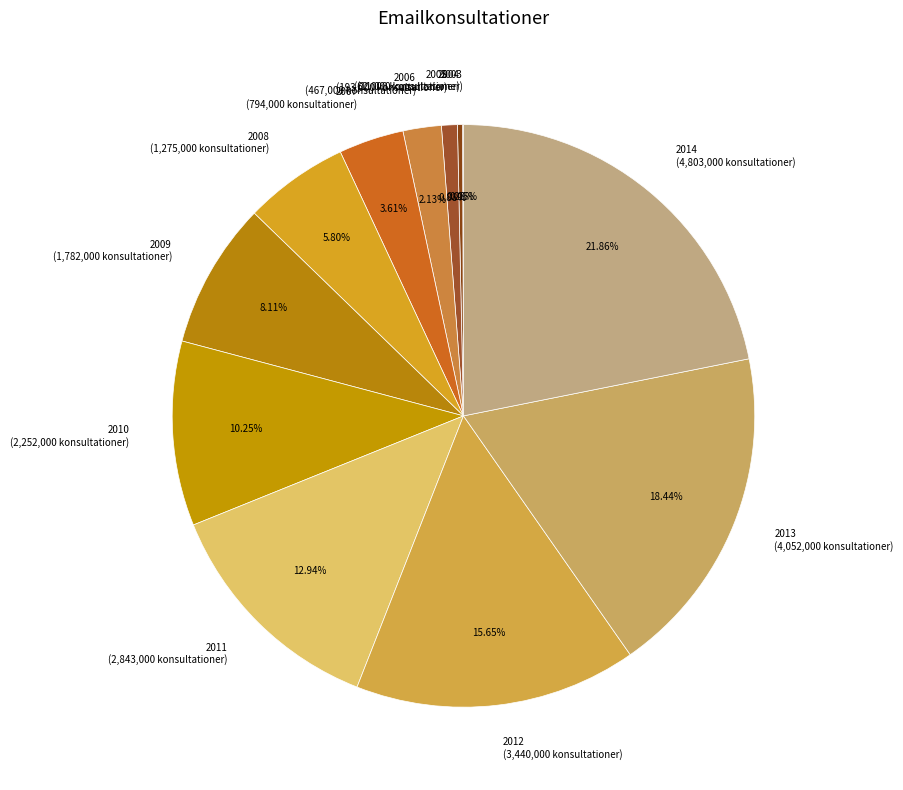

What percentage is the 2014 slice, to the nearest percent?

22%